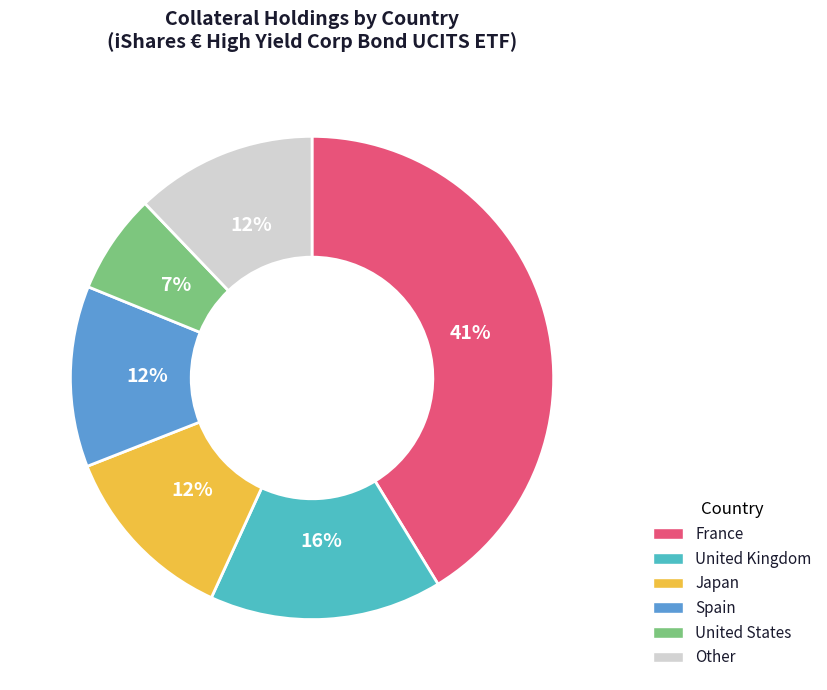

To the nearest percent, what is the average slice percentage?

17%